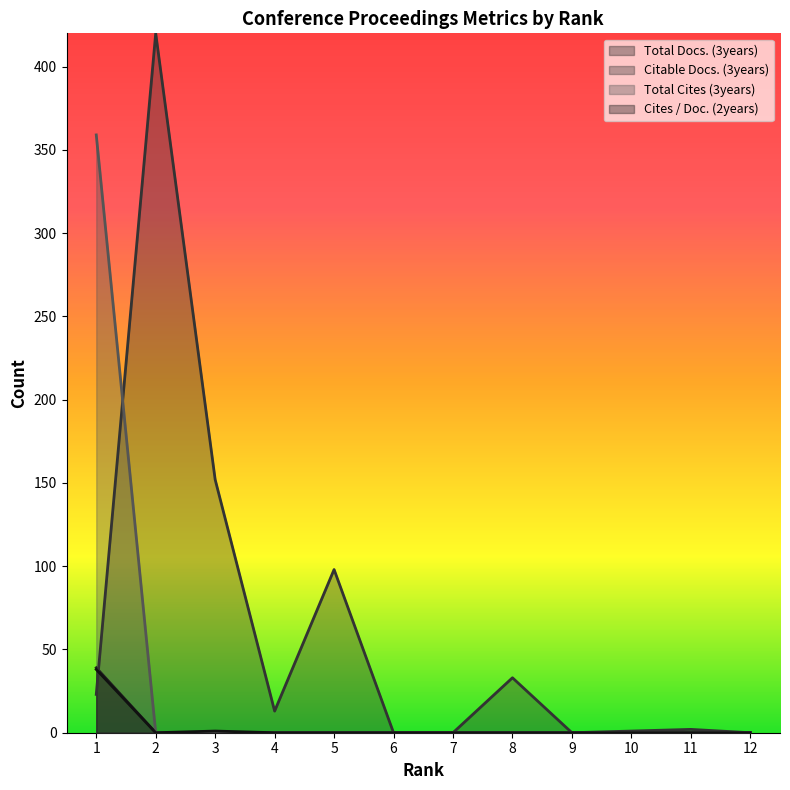

What is the total value across all series at 1?

459